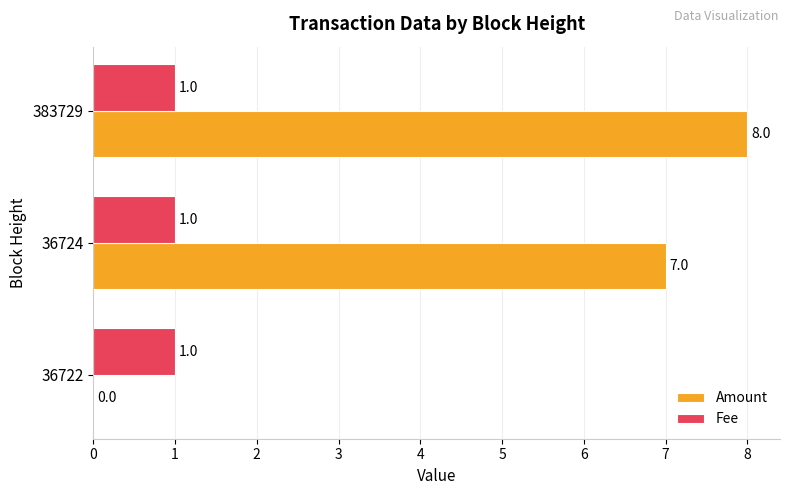

What are all the series names shown in the legend?

Amount, Fee